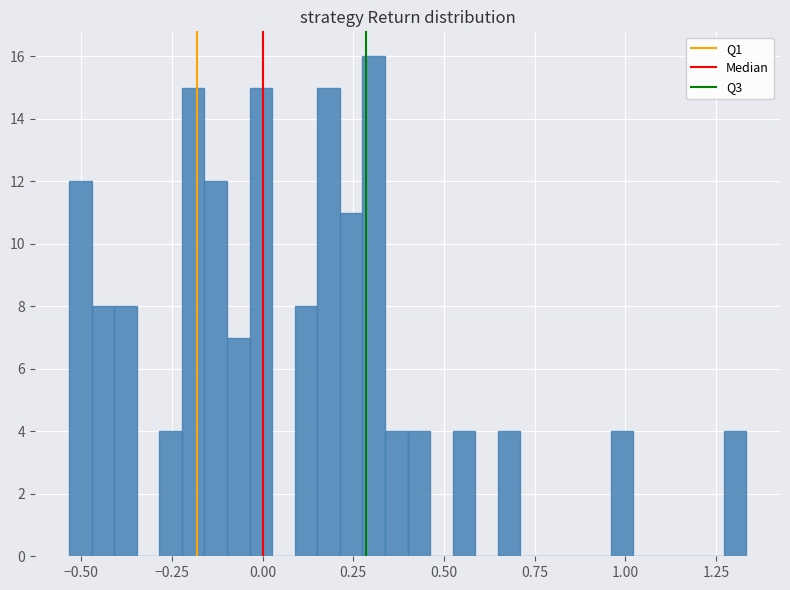

Read against the x-axis, roughly where is the centre of the tallest bar?

0.30